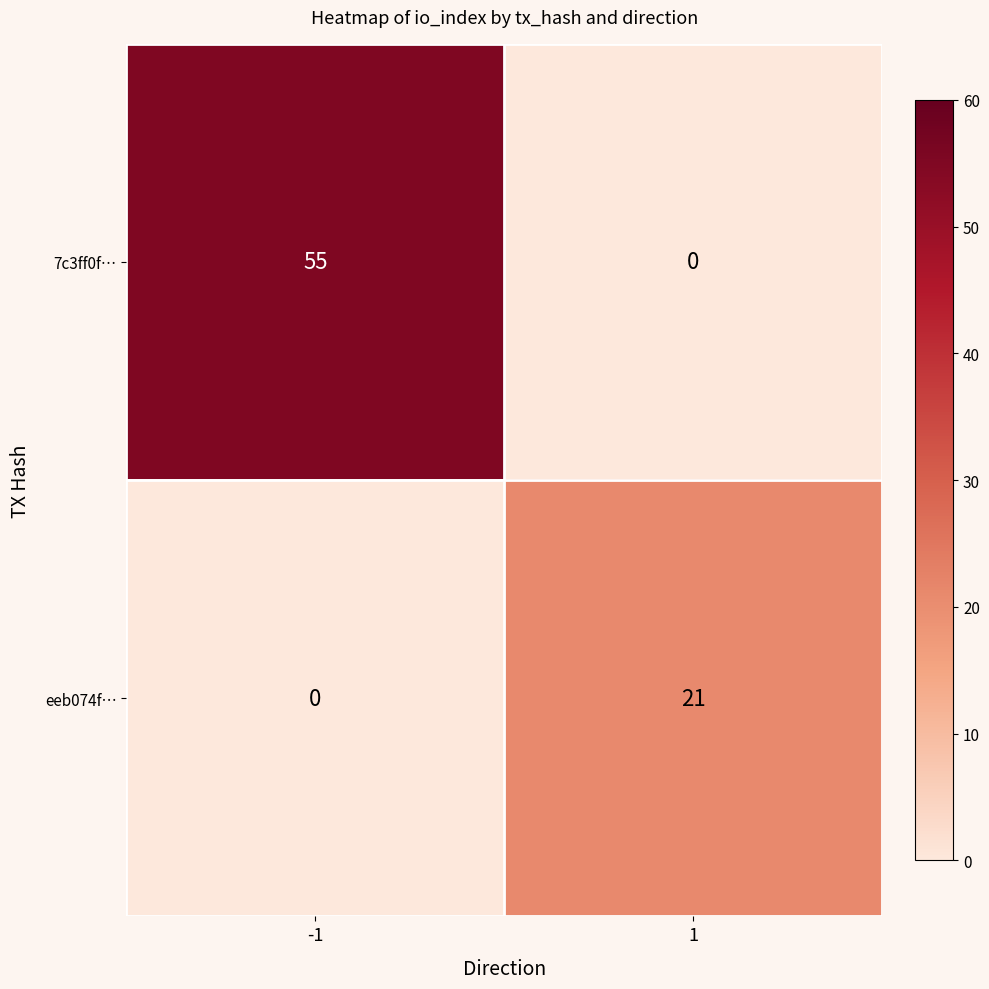

Reading left to right, transcribe all the data shown in this chart.

7c3ff0f…: 55	0
eeb074f…: 0	21